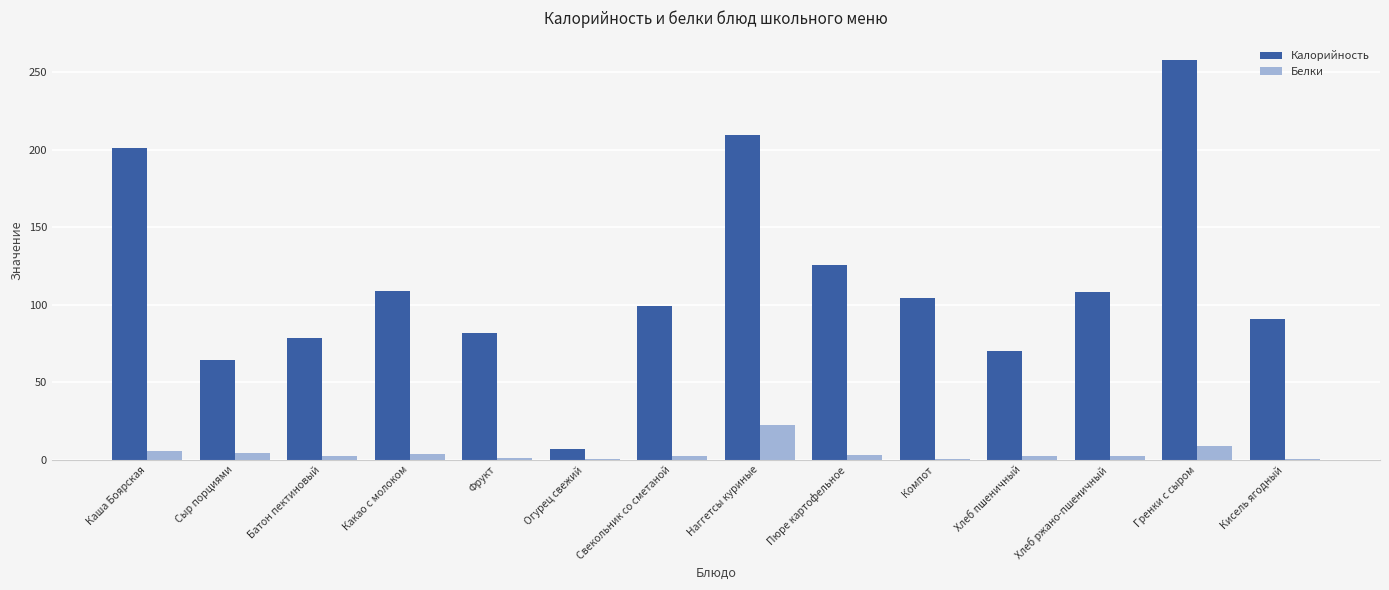

At which category is the sum across all series the highest?

Гренки с сыром